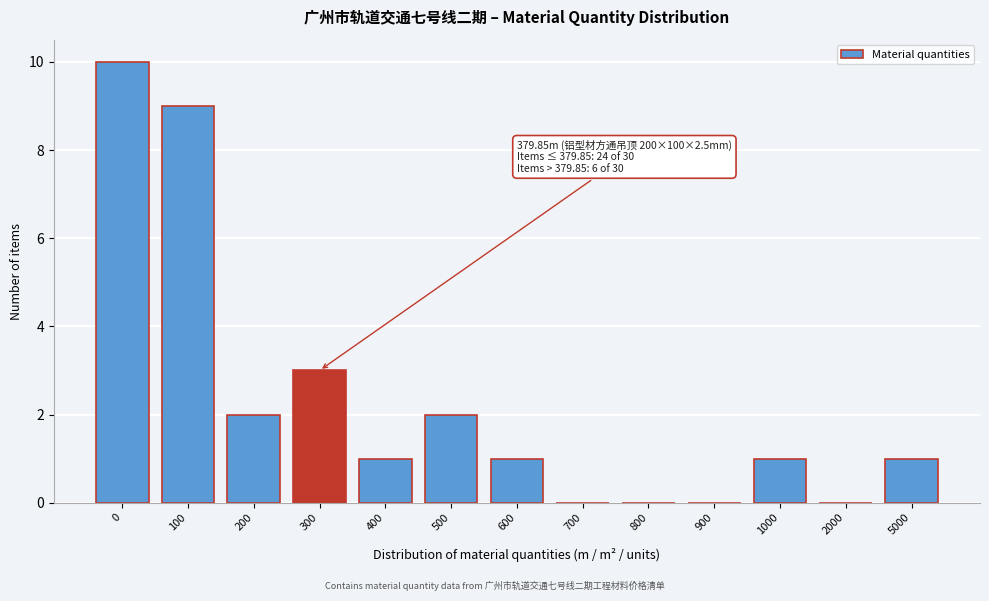

Reading left to right, extract all data points from this chart.

0=10	100=9	200=2	300=3	400=1	500=2	600=1	700=0	800=0	900=0	1000=1	2000=0	5000=1